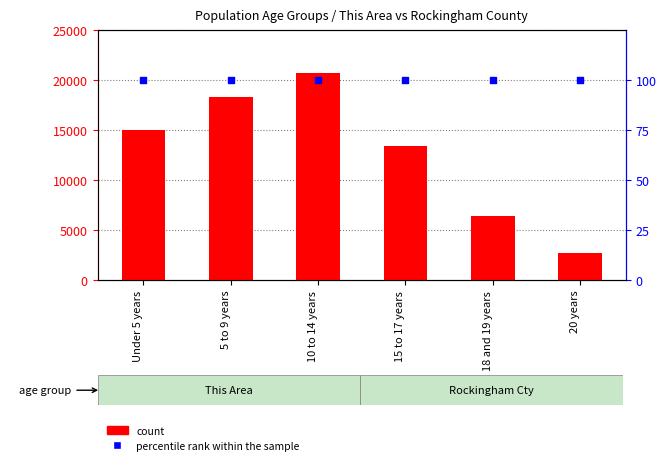

At which category is the sum across all series the highest?

10 to 14 years